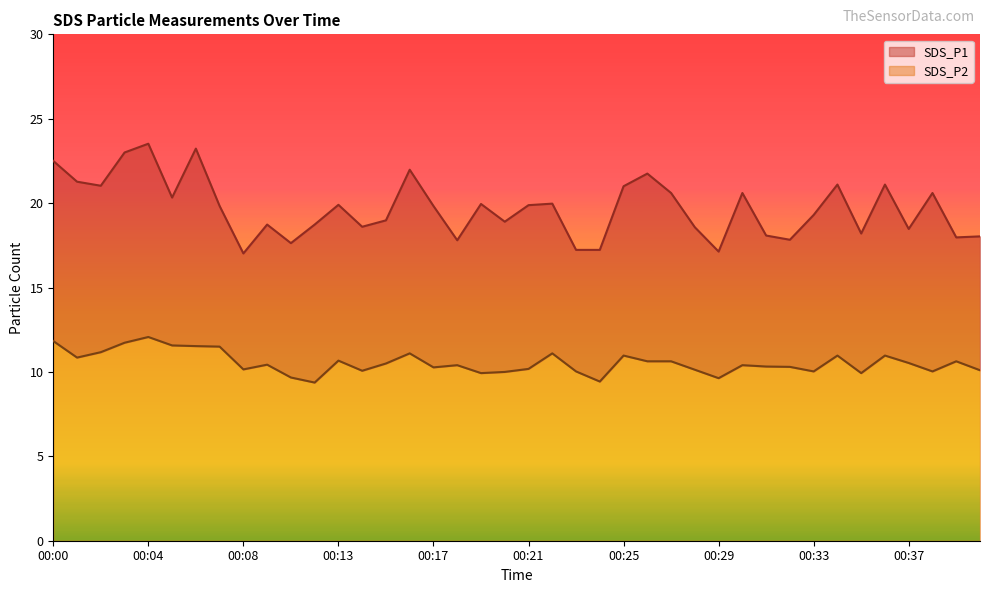

True or false: SDS_P2 and SDS_P1 intersect in this chart.

False